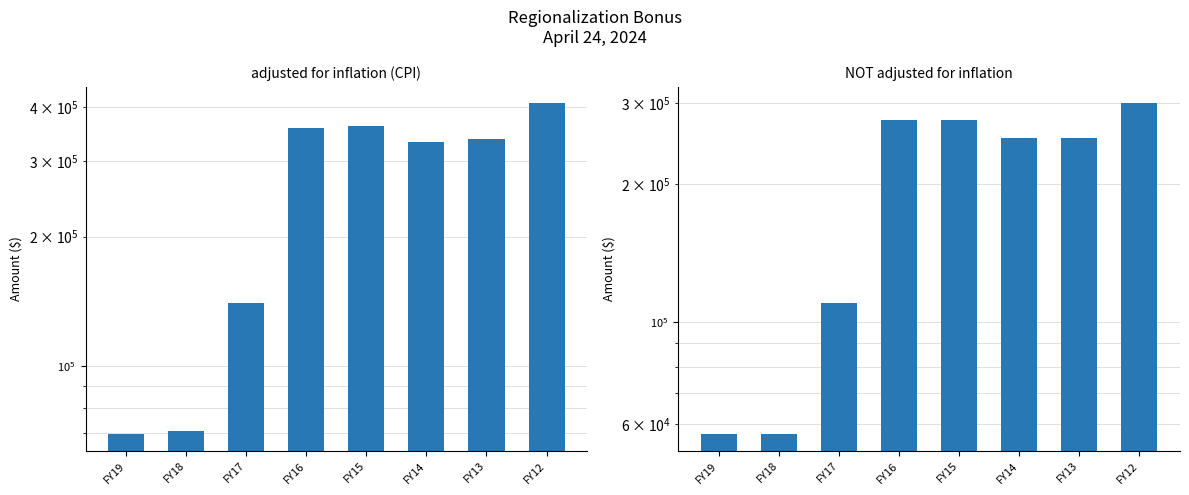

What is the maximum value for adjusted for inflation (CPI)?

407905